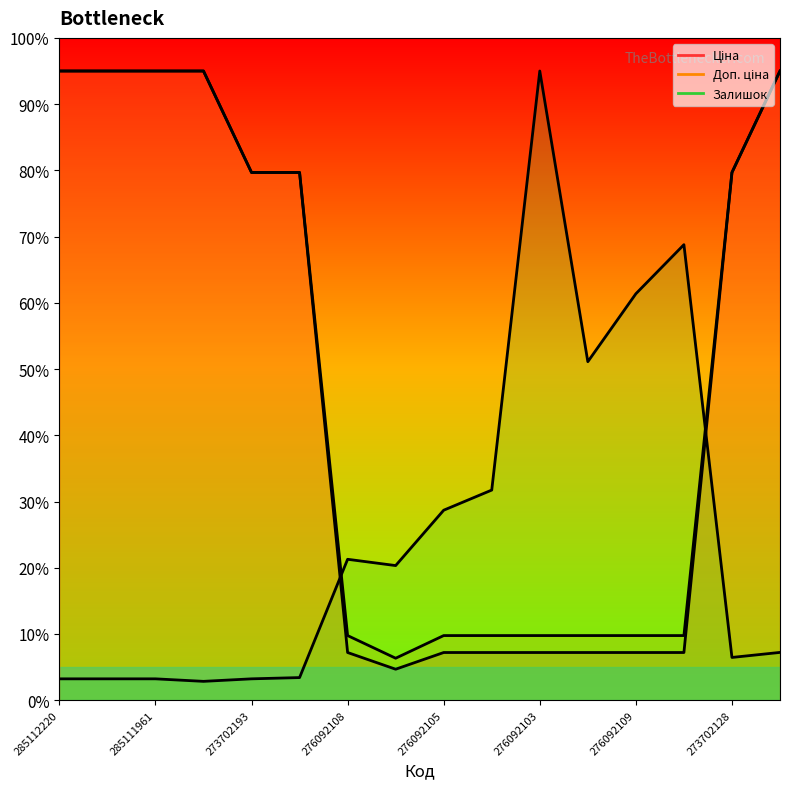

What is the maximum value for Ціна?

95.0